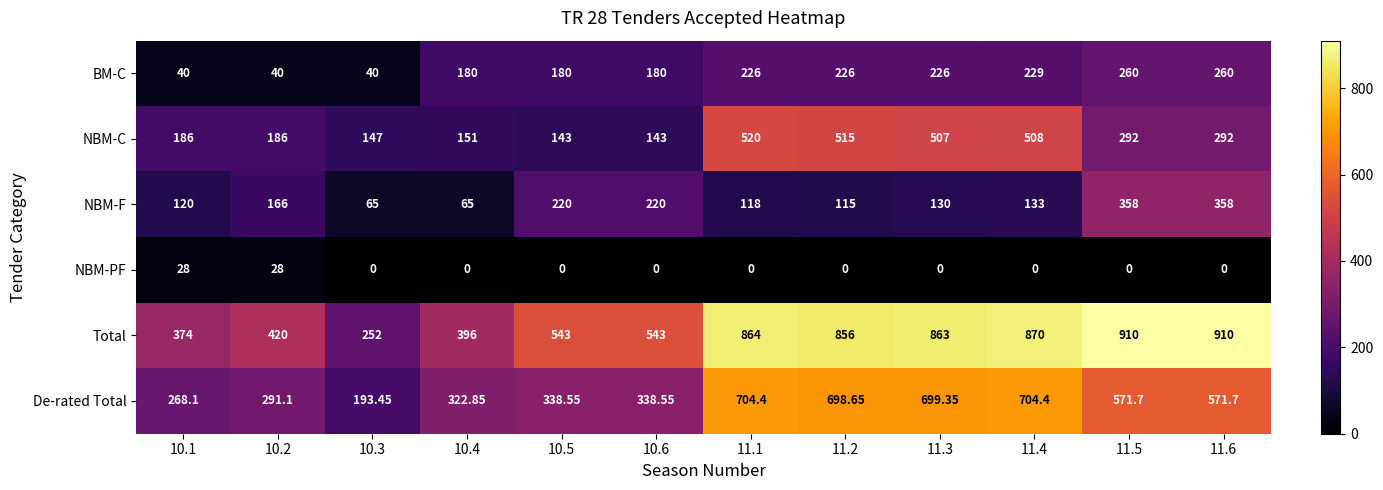

Which series has the largest total across all categories?

Total